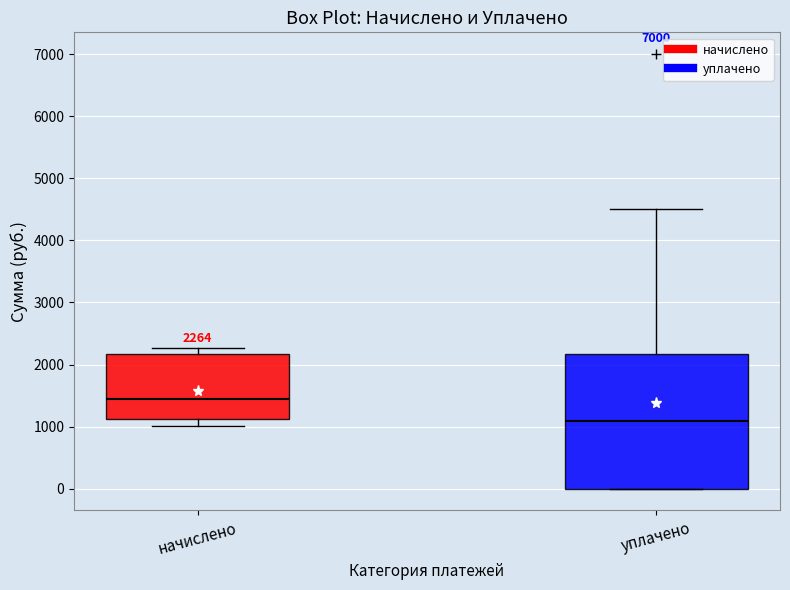

Which box's median line is the highest?

начислено